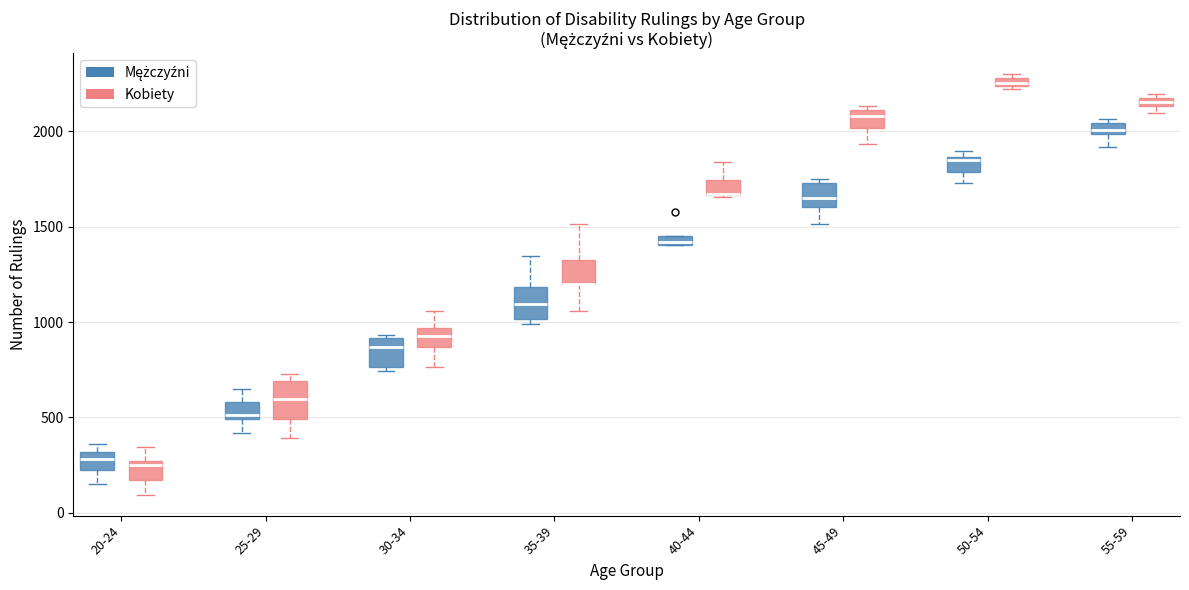

Where does the lower whisker of the box for 20-24 (Kobiety) end on the y-axis? The values are not printed on the chart, so give them approximately, as read against the axis.

100